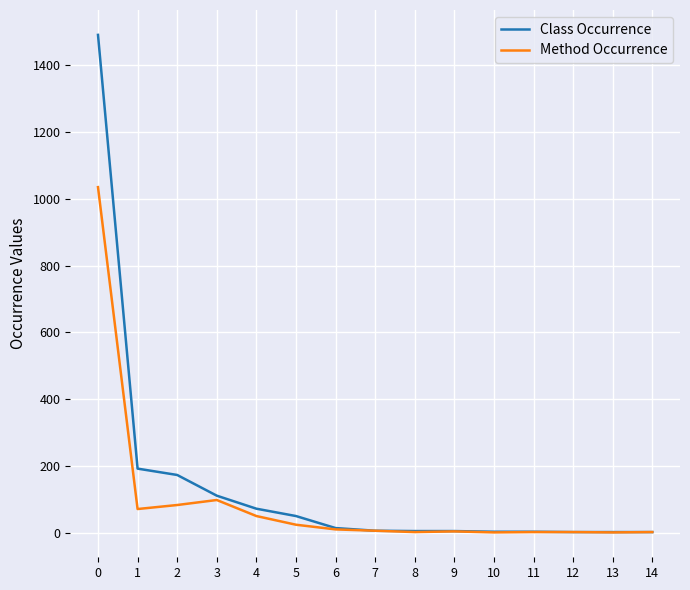

What are all the series names shown in the legend?

Class Occurrence, Method Occurrence